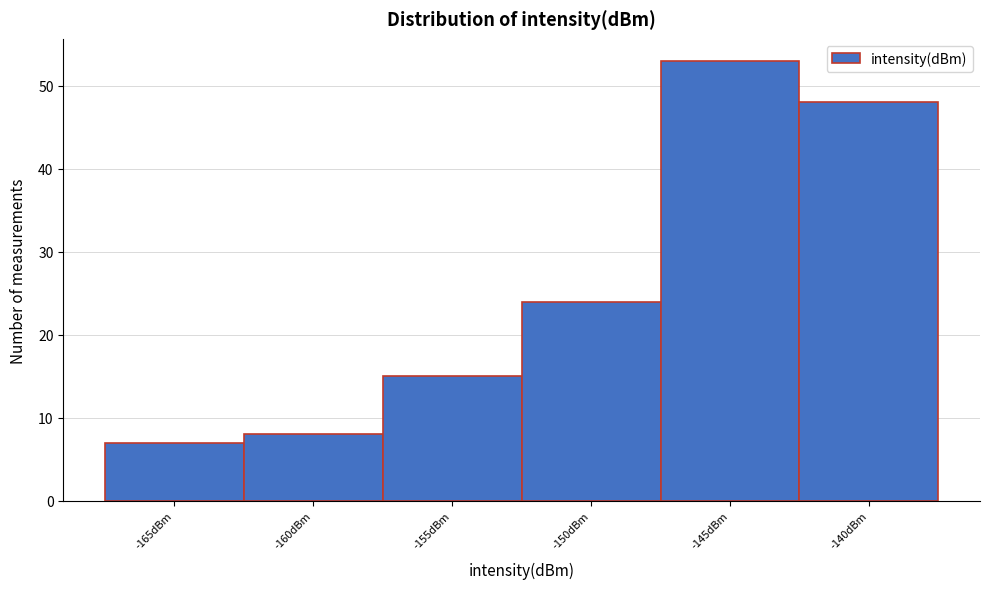

Reading right to left, extract all data points from this chart.

48	53	24	15	8	7